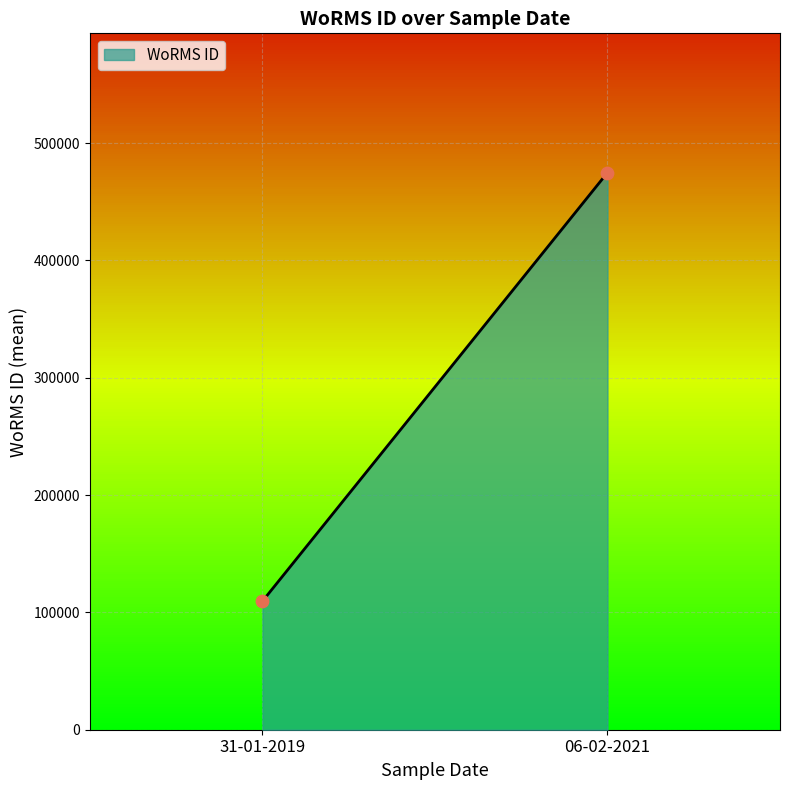

What is the range of Y values (max minus min)?

365231.5